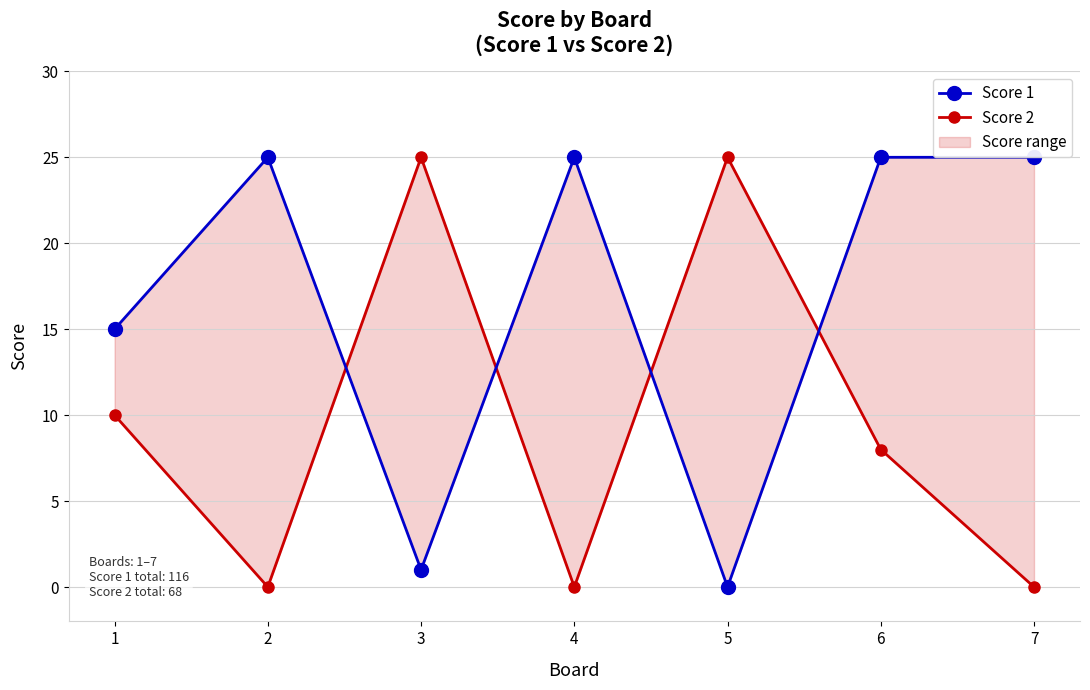

What is the spread (max minus min) of values at 2?

25